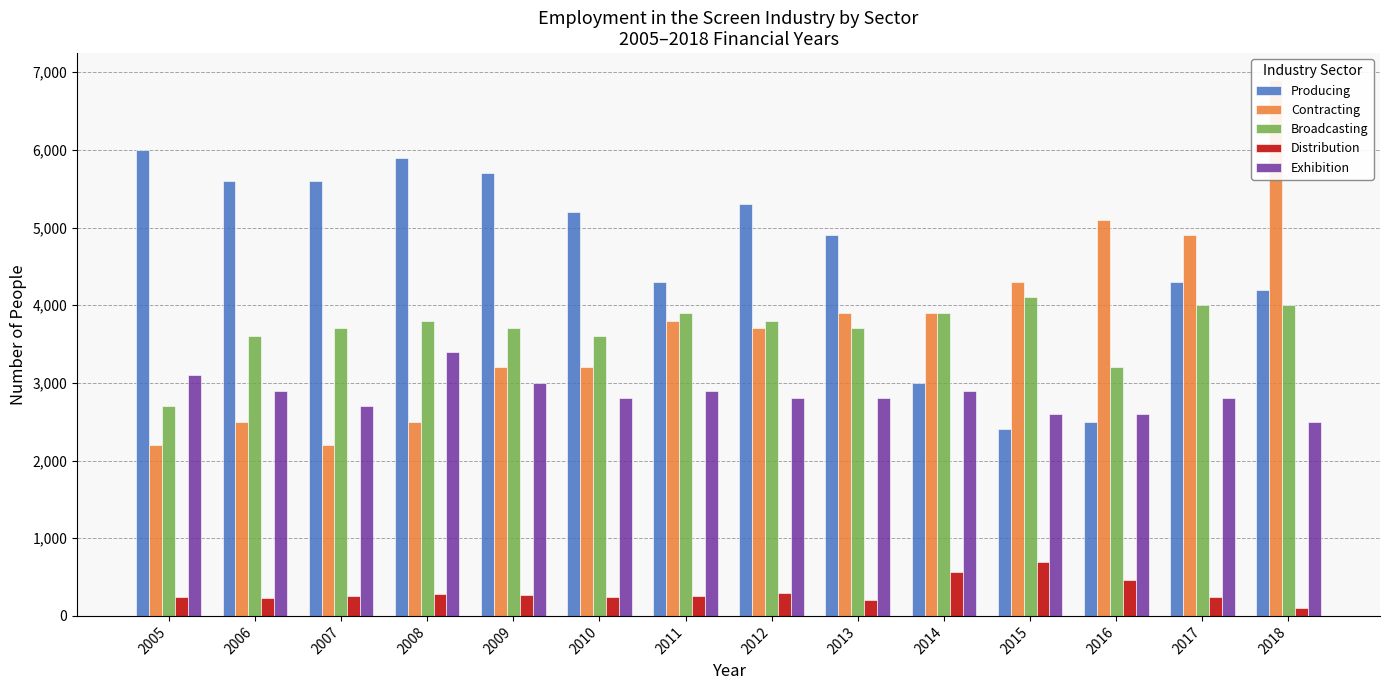

True or false: Exhibition has a value of 3870 at 2016.

False